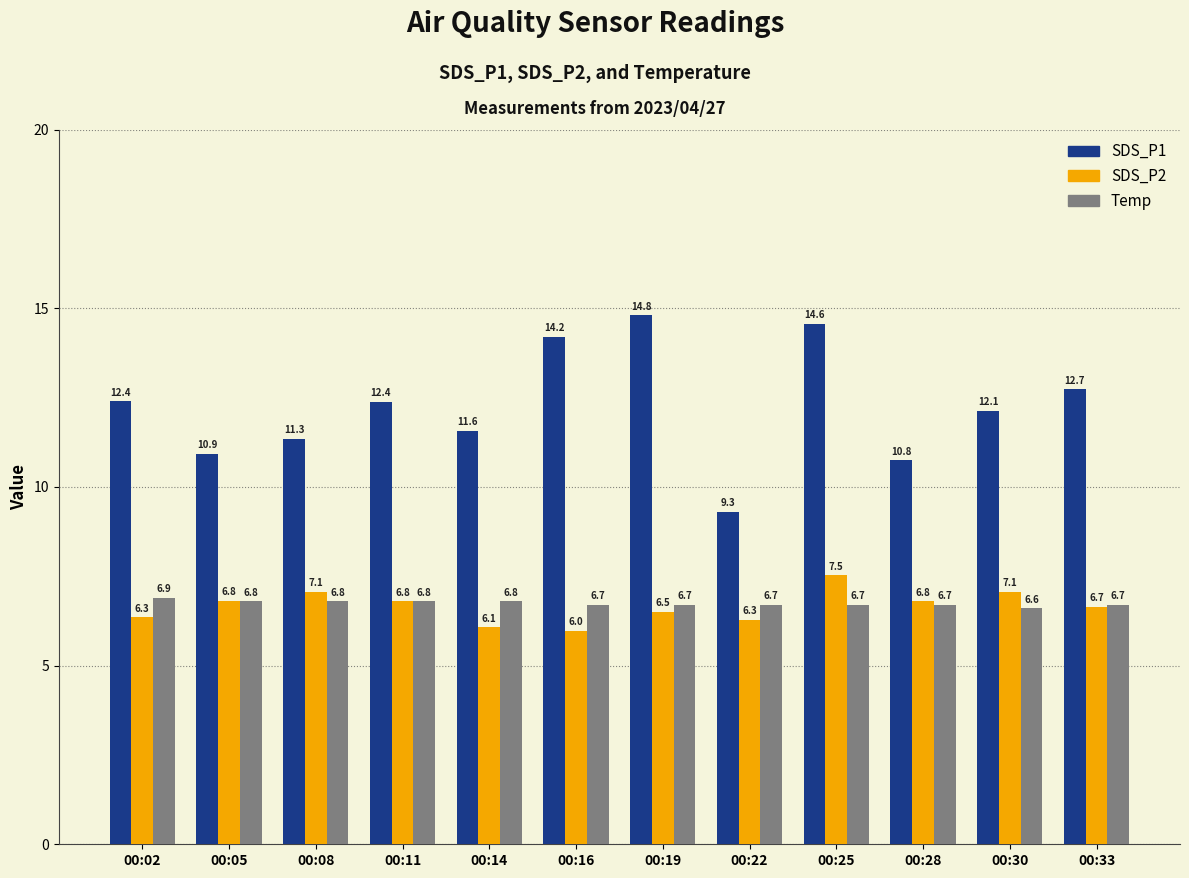

True or false: SDS_P1 has a value of 6.9 at 00:11.

False